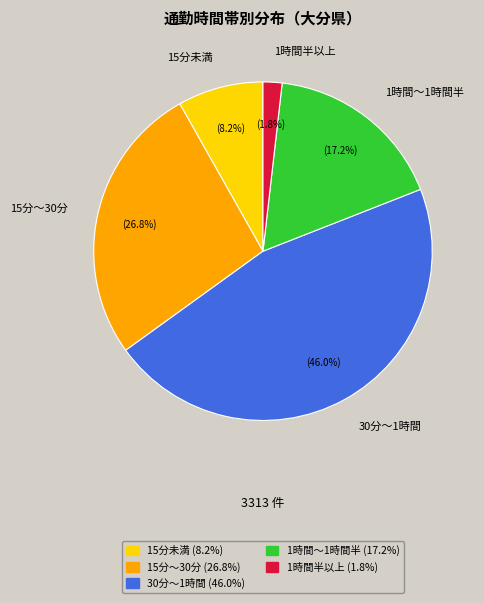

Is there any slice that represents more than half of the pie?

No